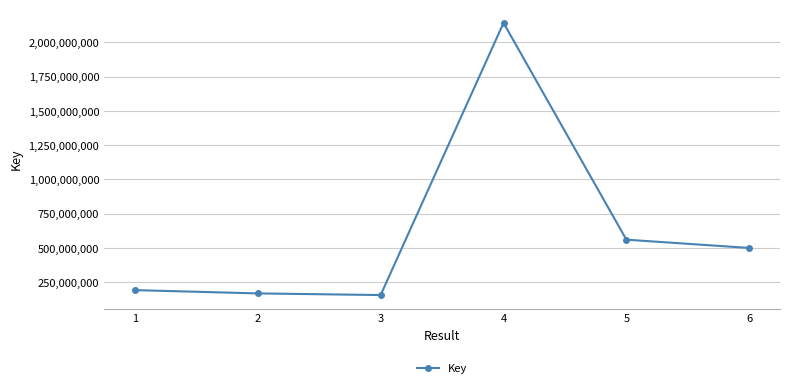

Between 5 and 1, which is larger?

5